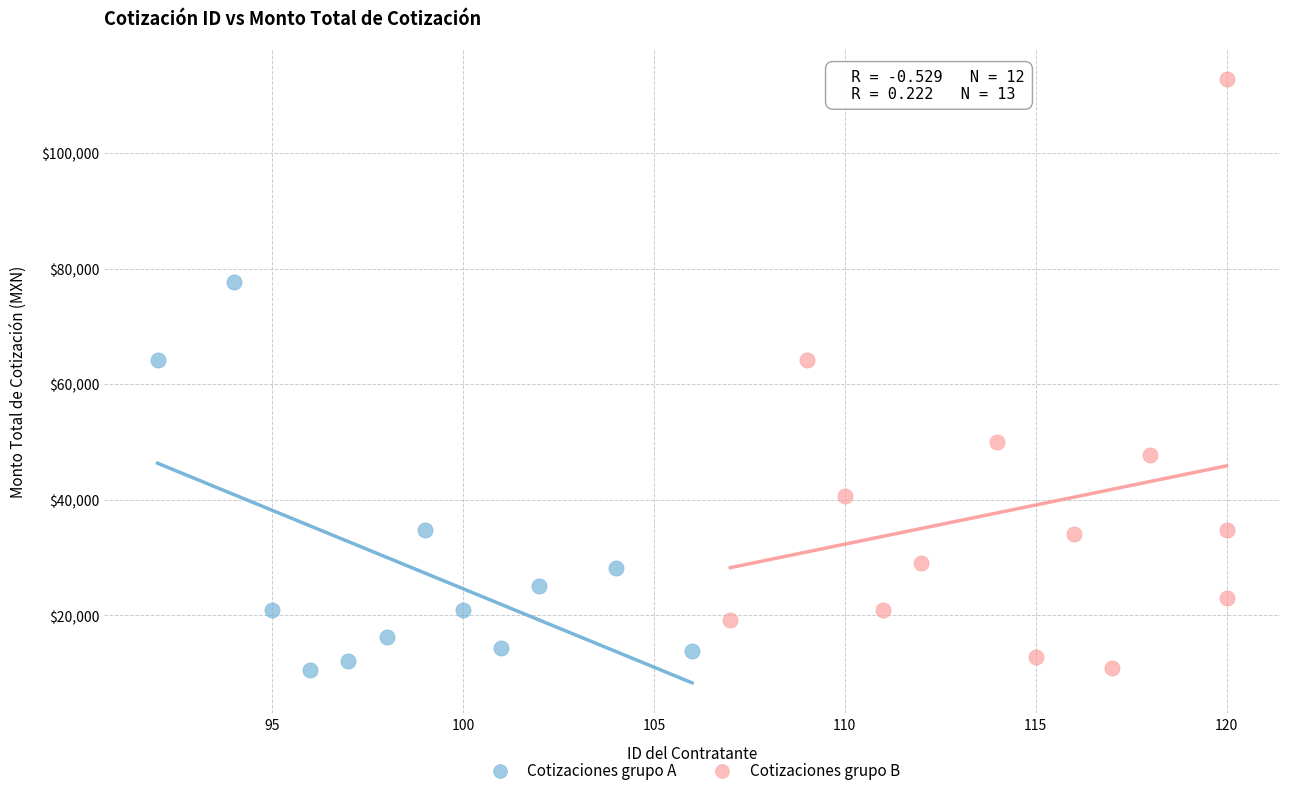

Which series has the widest spread of Y values?

Cotizaciones grupo B